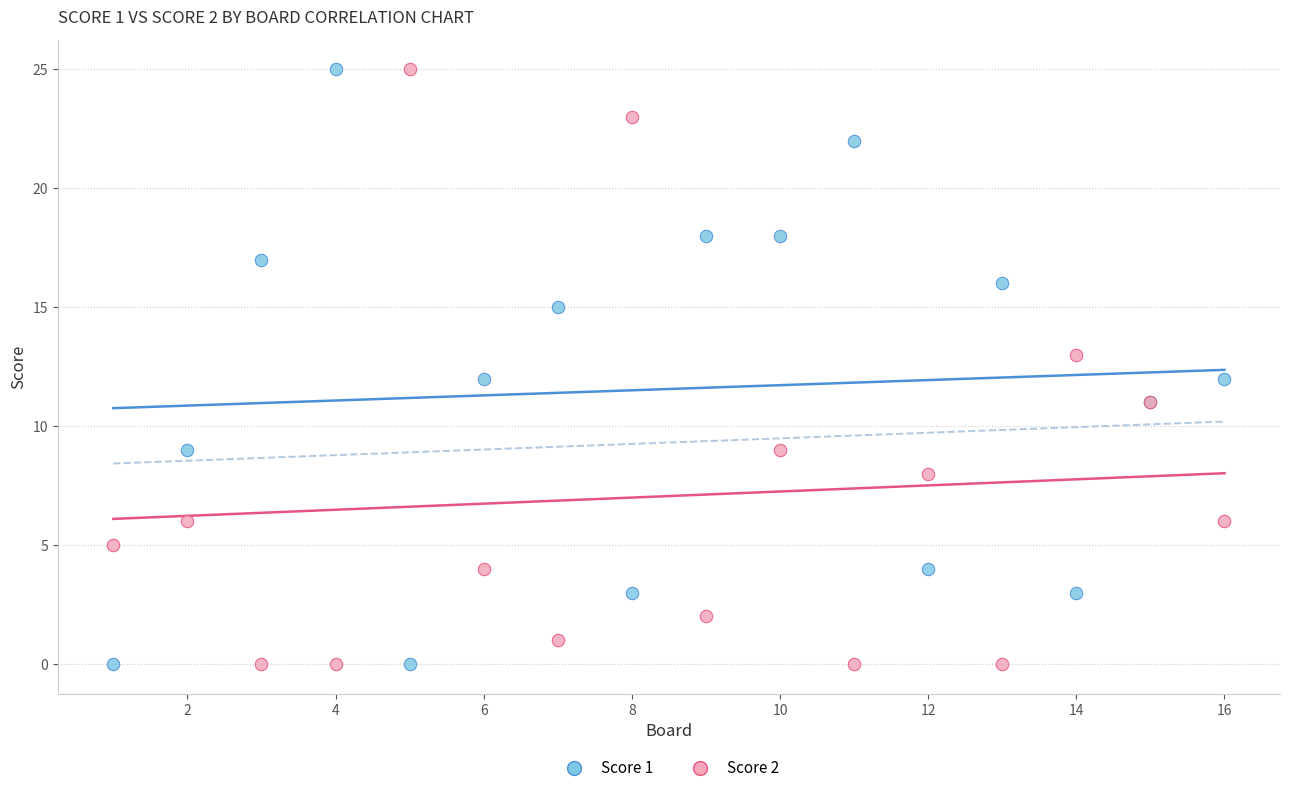

What is the X range (max minus min) for the scatter plot?

15